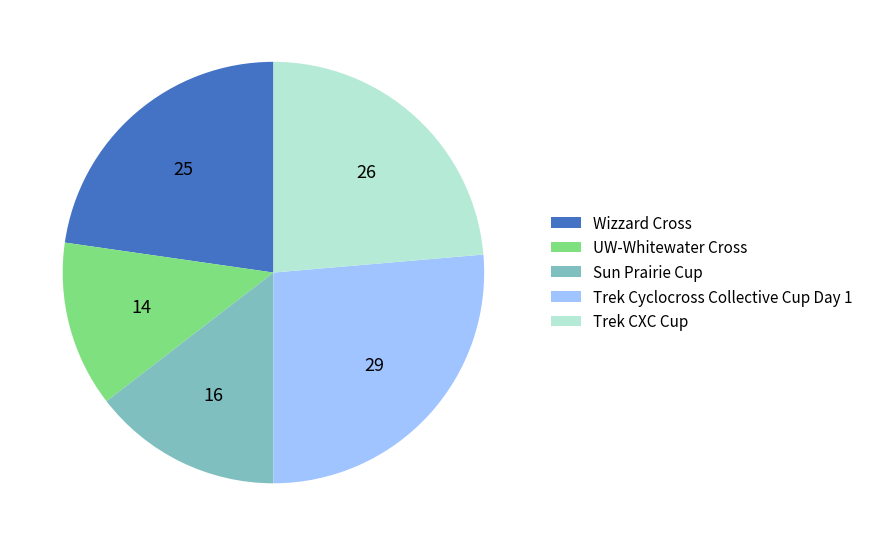

What is the ratio of the value at Sun Prairie Cup to the value at Trek CXC Cup?

0.6